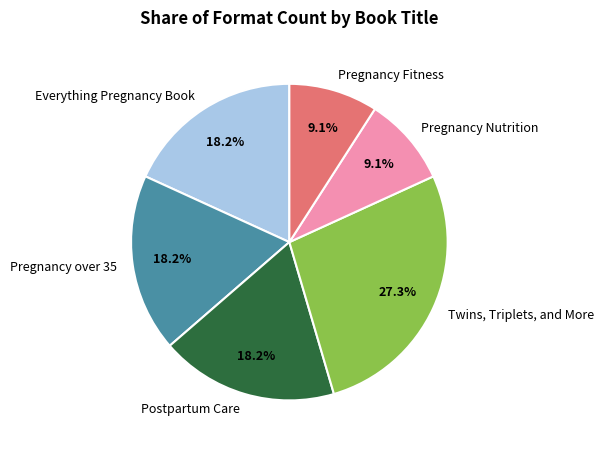

Which category has the biggest portion of the pie?

Twins, Triplets, and More